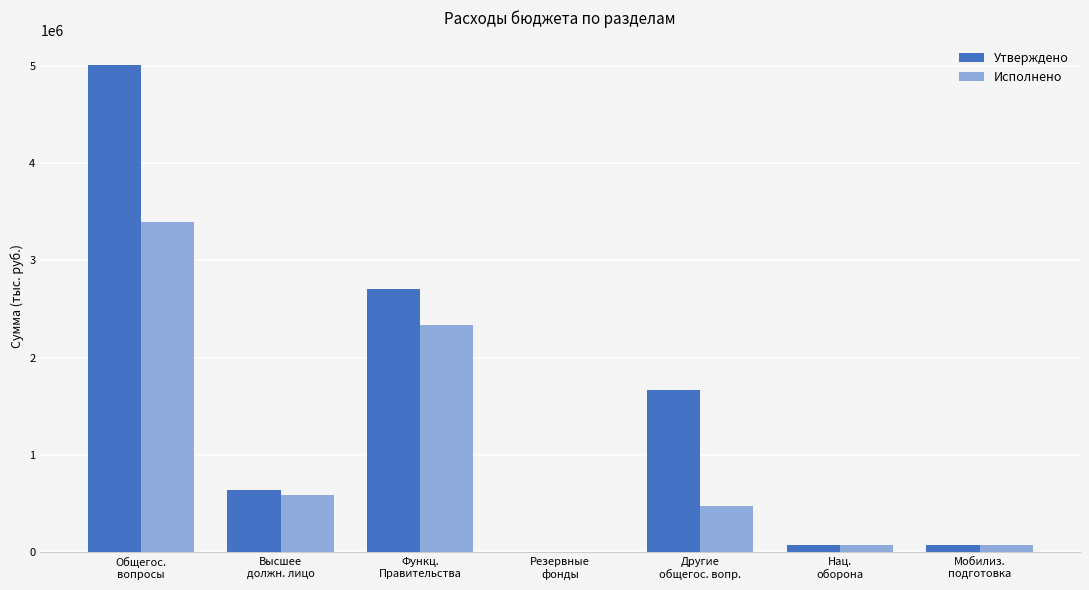

What is the maximum value for Исполнено?

3399049.4